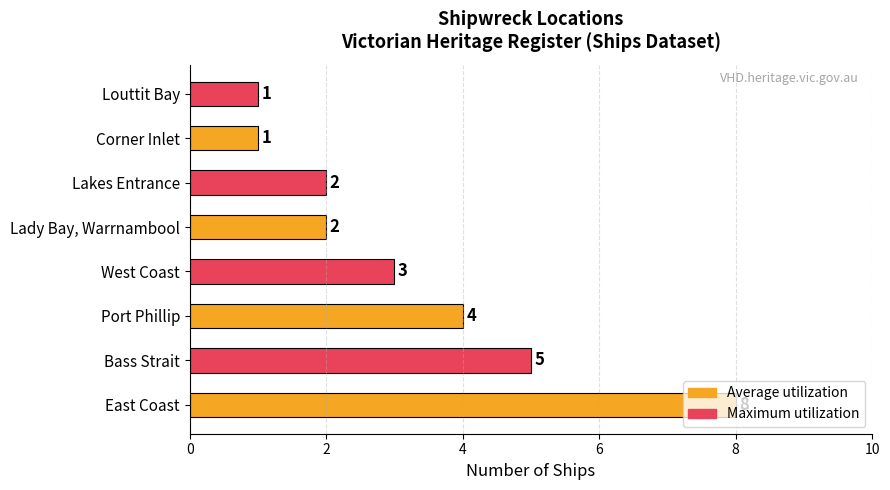

What is the greatest value displayed?

8